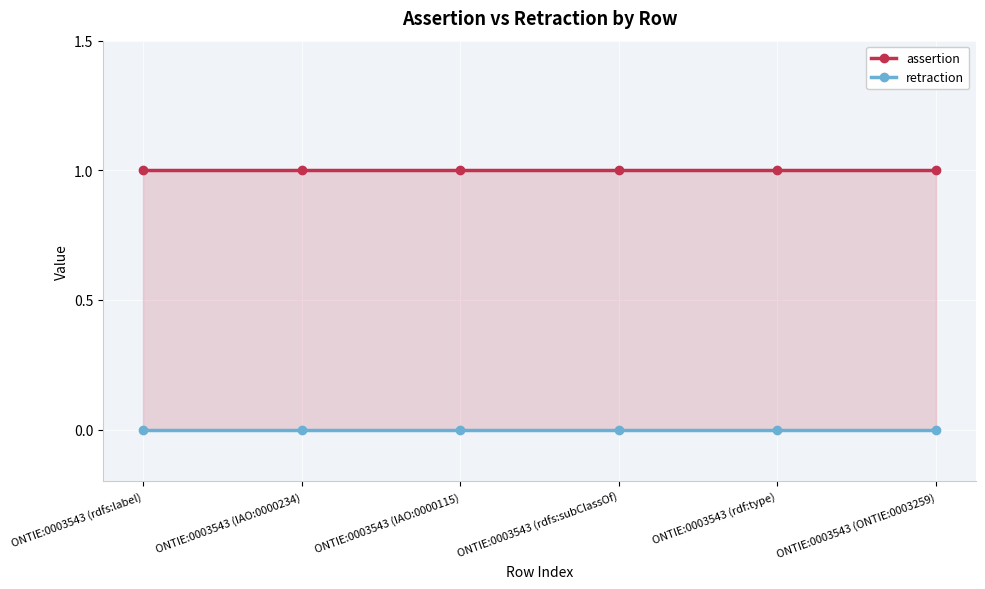

True or false: retraction and assertion cross at least once.

False